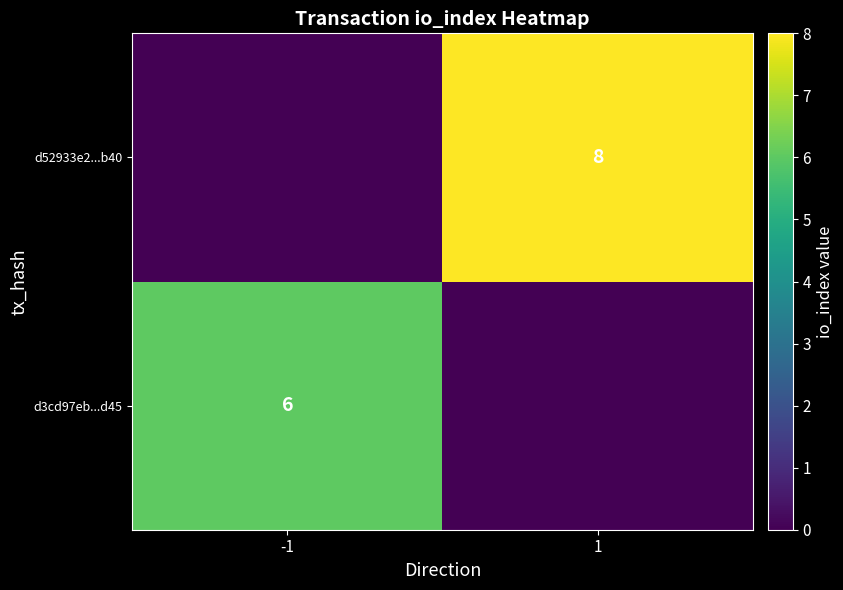

How many distinct data groups are displayed?

2